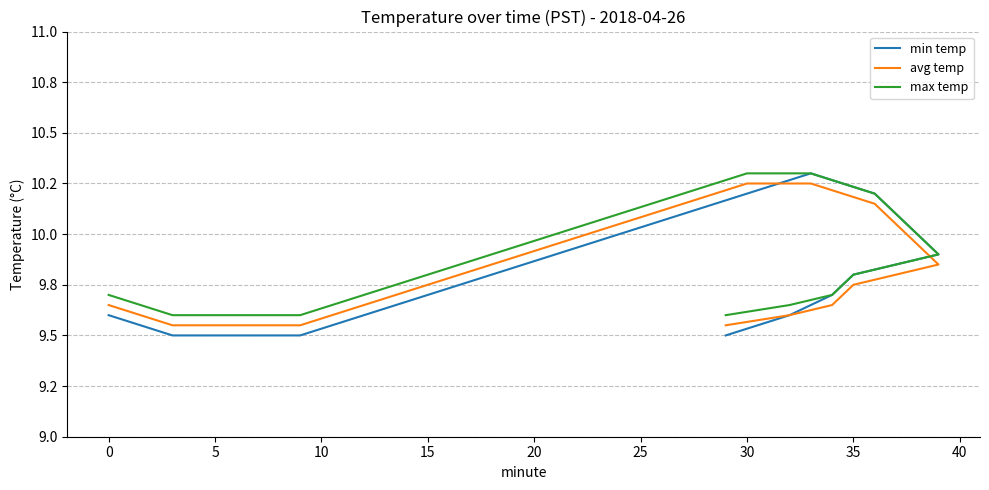

True or false: avg temp and max temp intersect in this chart.

False